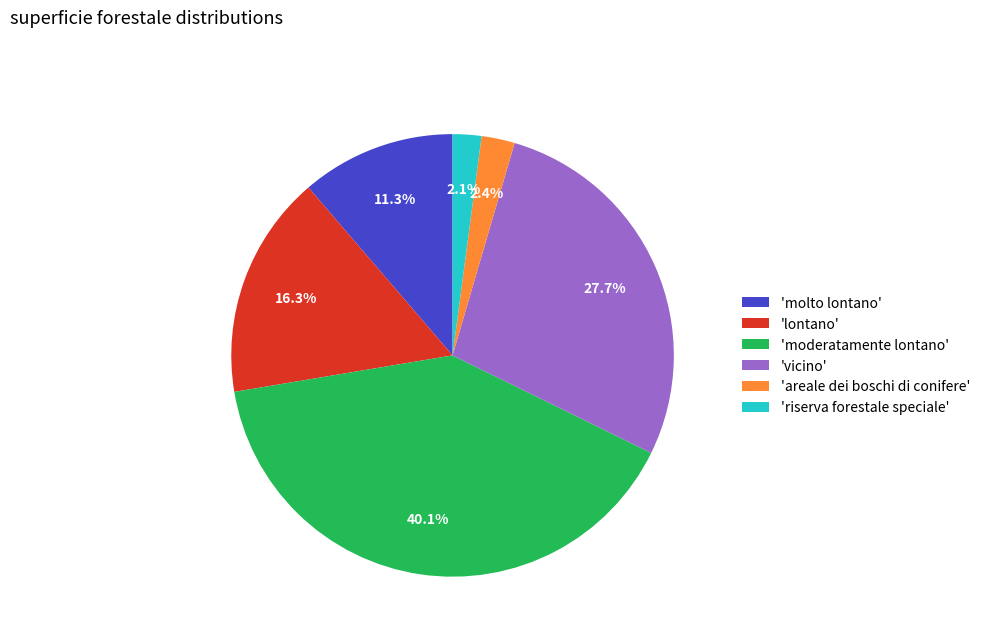

Between 'vicino' and 'areale dei boschi di conifere', which is larger?

'vicino'